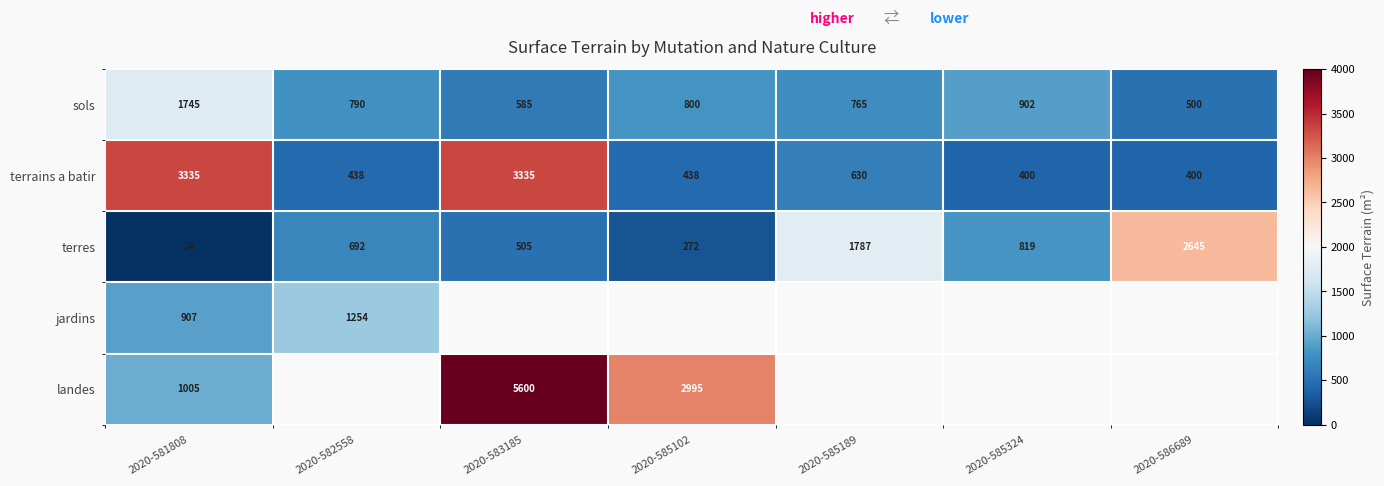

True or false: terrains a batir has a value of 630 at 2020-585189.

True